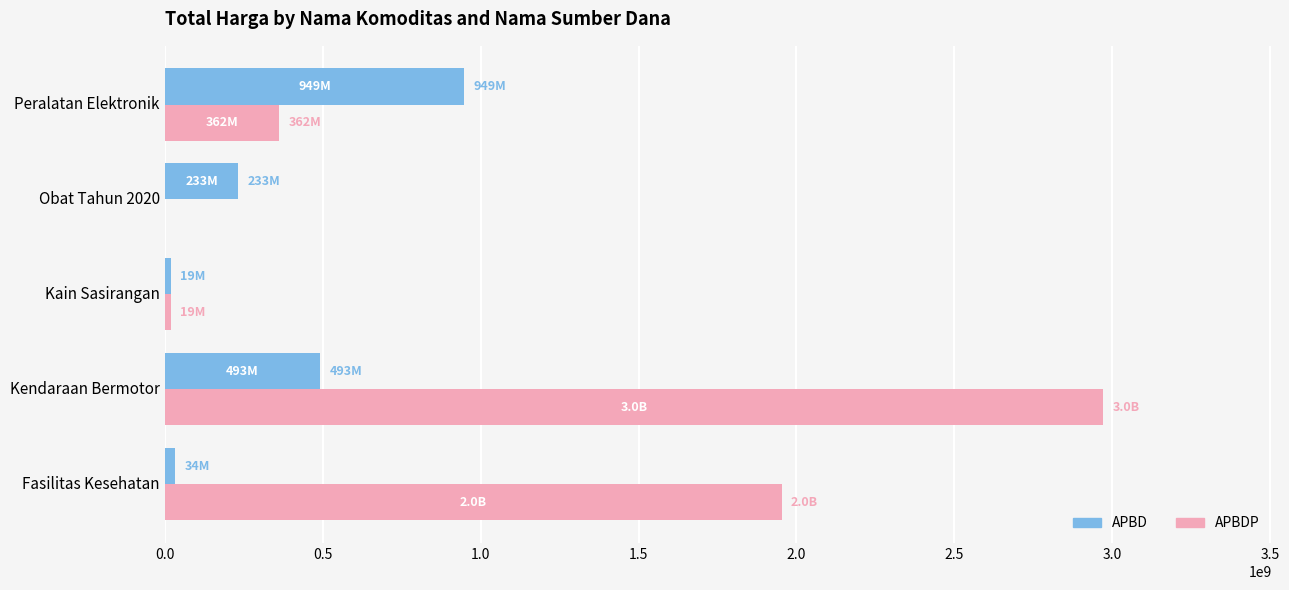

What is the approximate value of APBDP at Peralatan Elektronik?

362103800